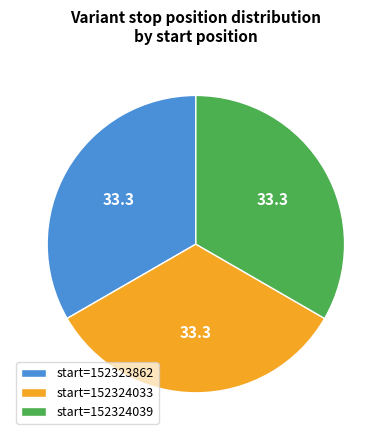

True or false: start=152324039 accounts for 48% of the total.

False